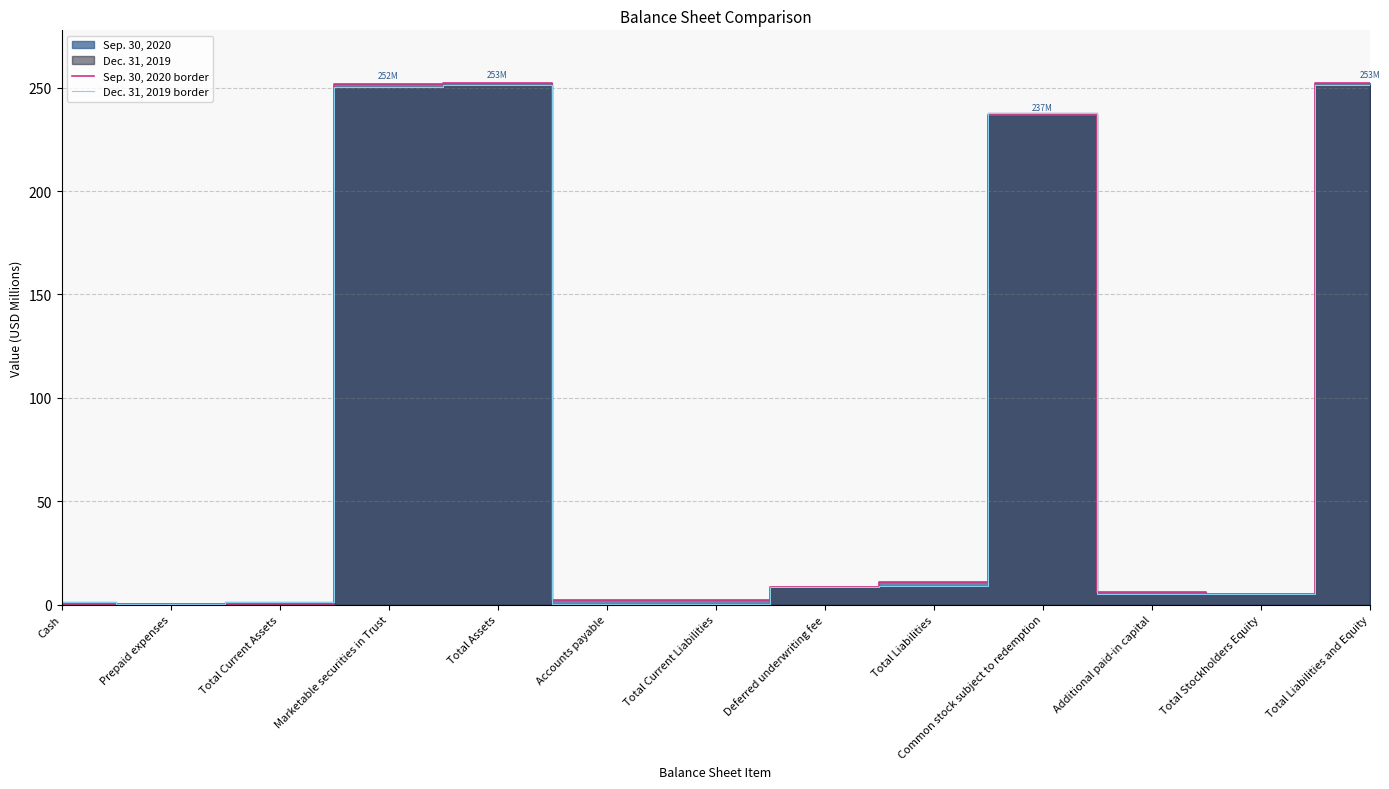

Which series changed the most between Prepaid expenses and Total Stockholders Equity?

Sep. 30, 2020 border